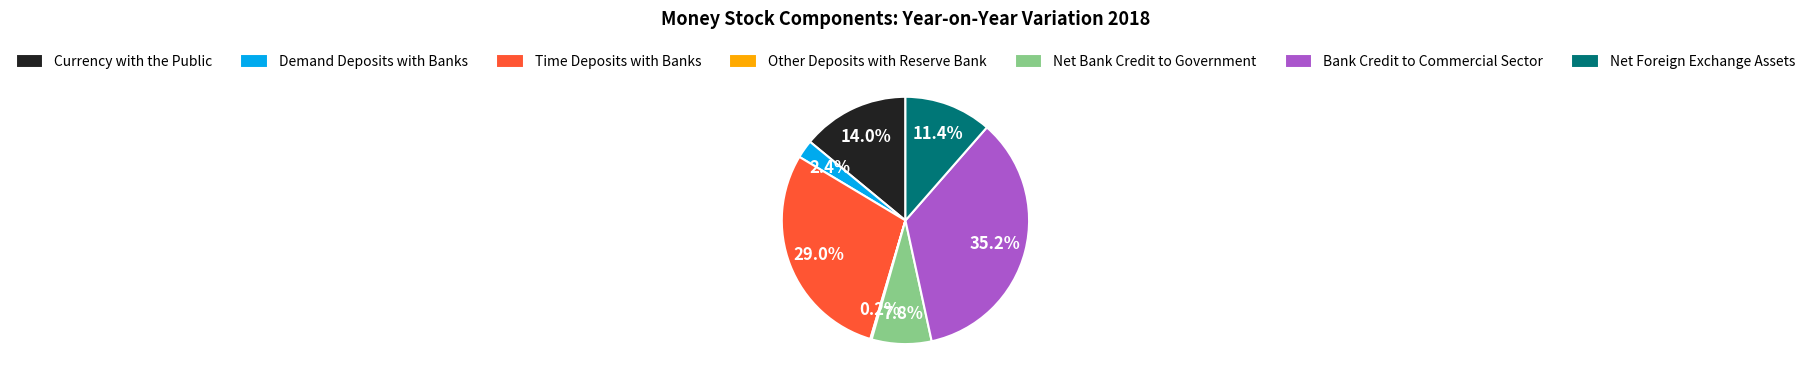

To the nearest percent, what is the average slice percentage?

14%